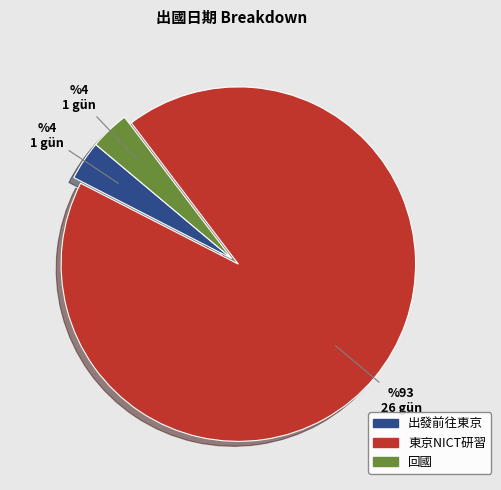

Is the sum of 出發前往東京 and 回國 greater than half?

No